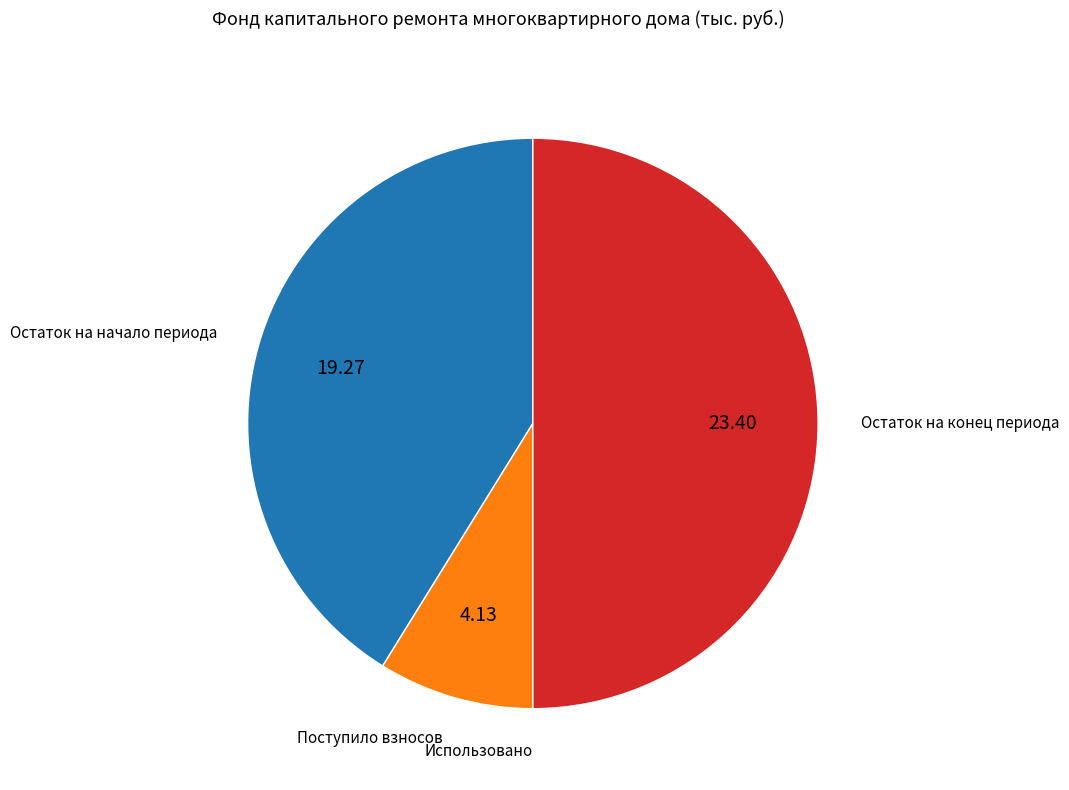

Count the number of slices in the pie.

4